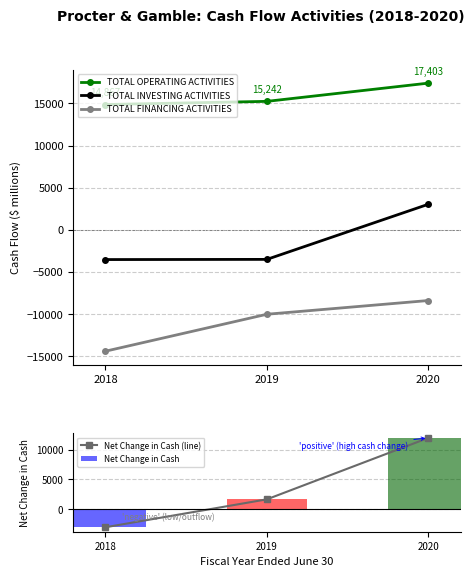

The value of TOTAL INVESTING ACTIVITIES at 2019 is -917. True or false?

False